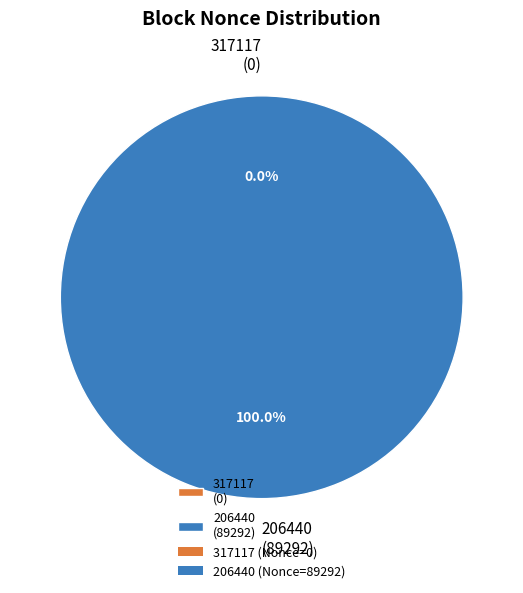

What is the change in value from 317117 to 206440?

+89292